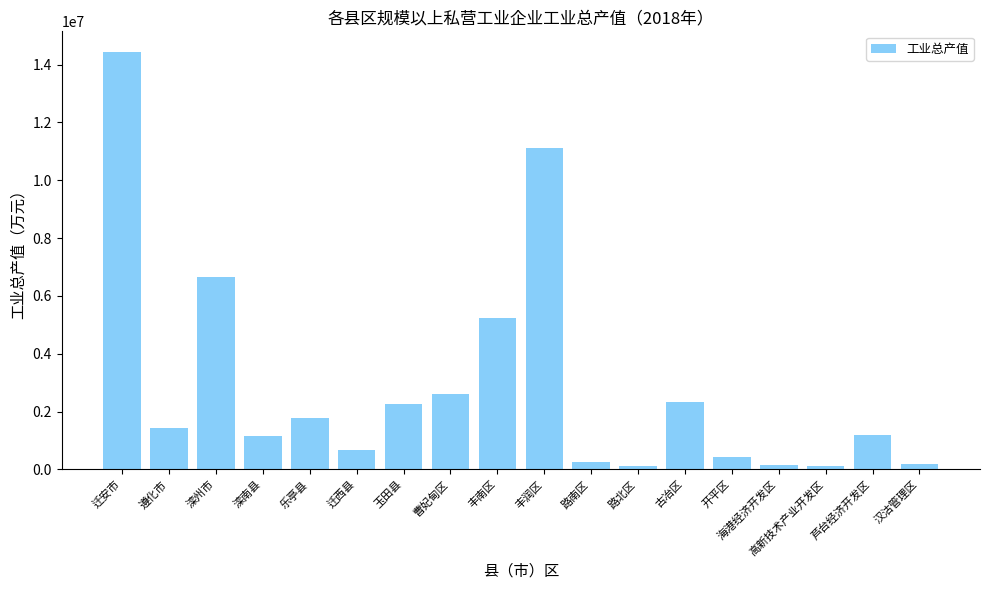

What is the difference between the maximum and minimum values?

14317773.6